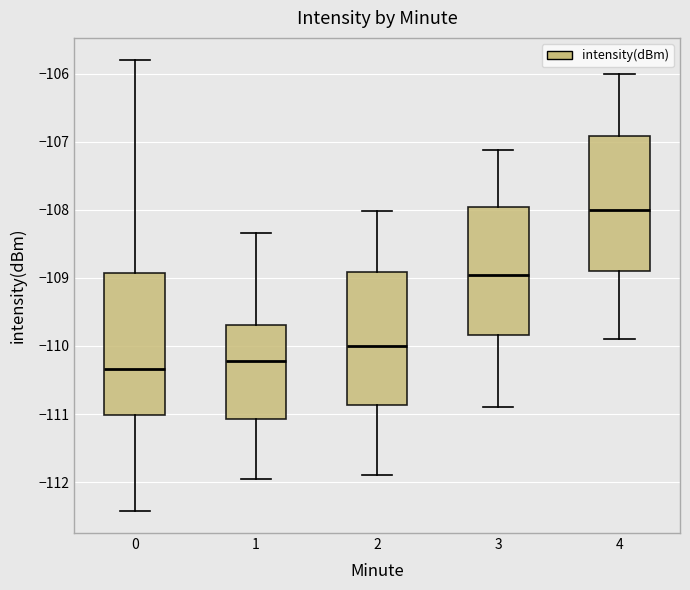

Reading left to right, transcribe this box plot: for each box, give where its median line is, the range the box spans, and where its two whiskers end, as read against the y-axis. The values are not printed on the chart, so give them approximately, as read against the axis.

0: median -110.3, box -111.0 to -108.9, whiskers -112.4 to -105.8
1: median -110.2, box -111.1 to -109.7, whiskers -111.9 to -108.3
2: median -110.0, box -110.9 to -108.9, whiskers -111.9 to -108.0
3: median -109.0, box -109.8 to -108.0, whiskers -110.9 to -107.1
4: median -108.0, box -108.9 to -106.9, whiskers -109.9 to -106.0